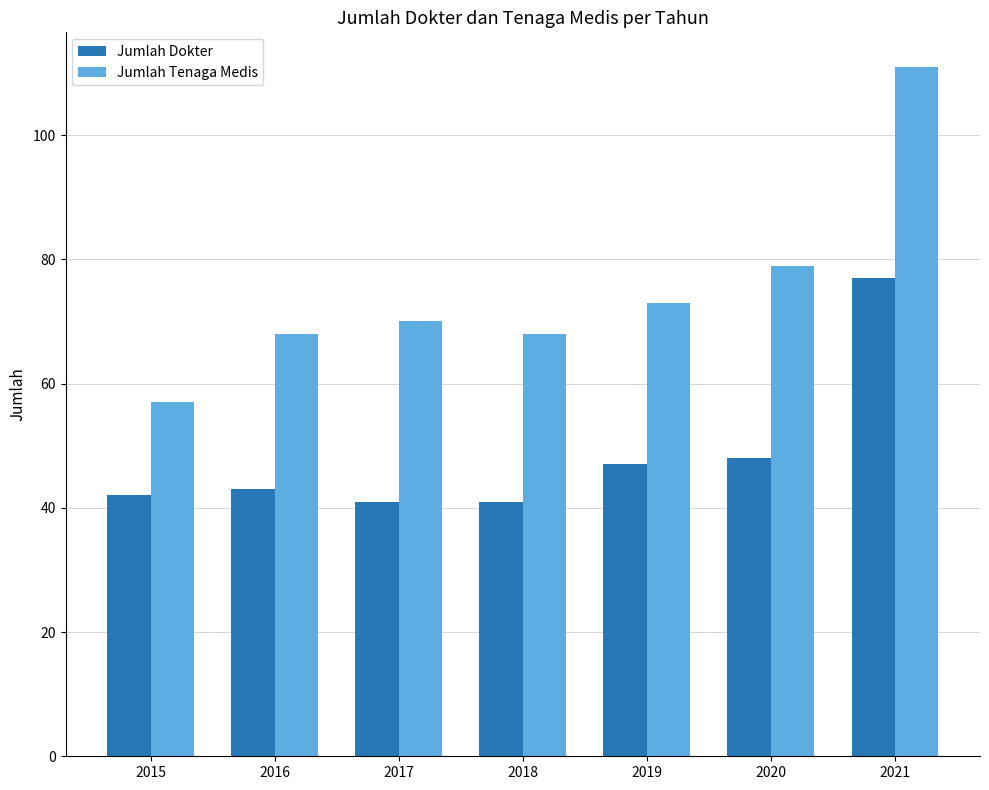

At which category is the sum across all series the highest?

2021